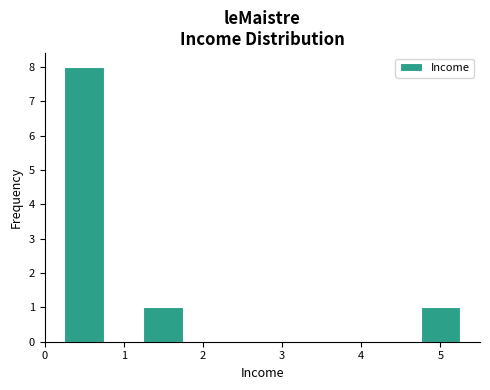

Which range on the x-axis has the tallest bar?

0.25 to 0.75